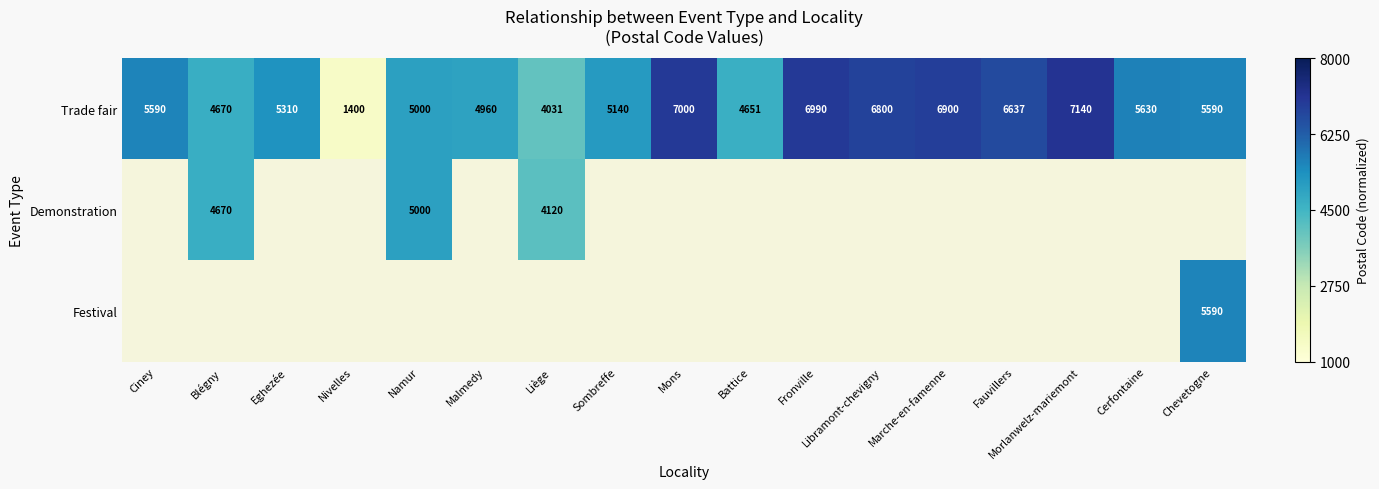

At which label does Trade fair reach its peak?

Morlanwelz-mariemont